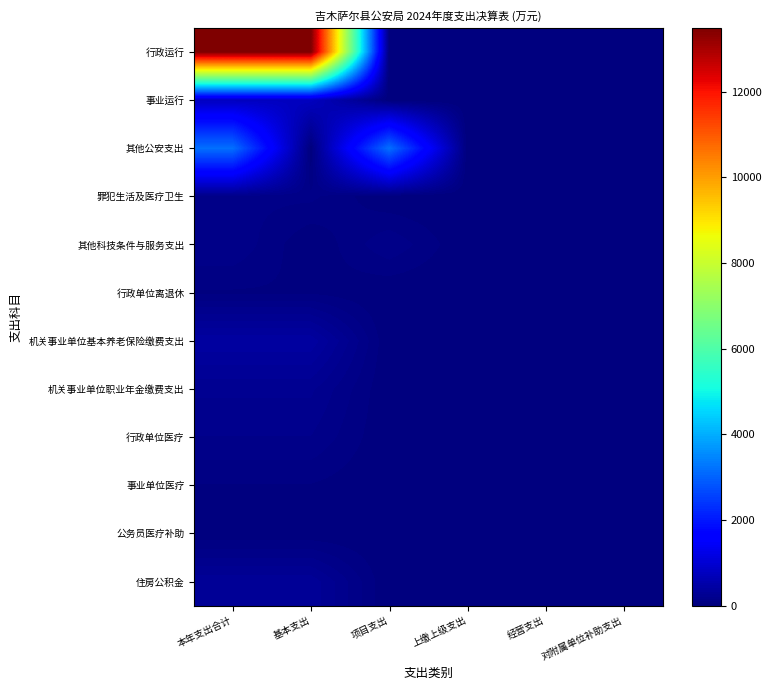

At which category is the sum across all series the highest?

本年支出合计